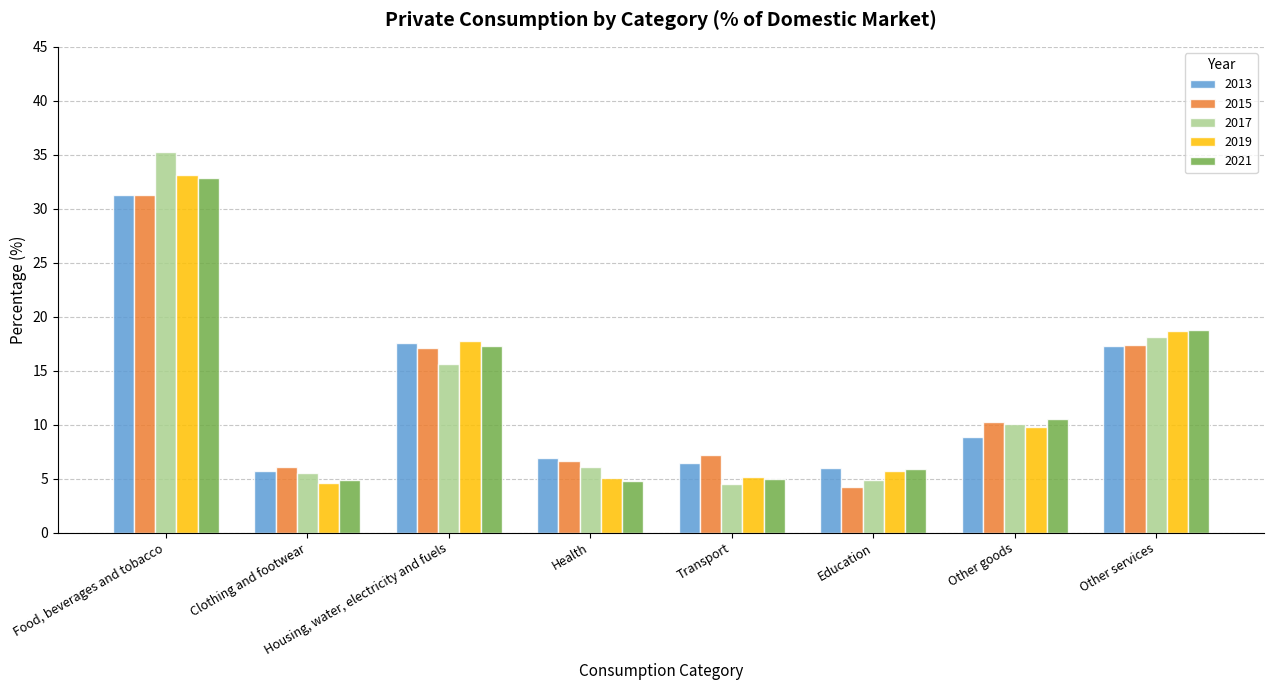

What is the difference between the 2015 values at Education and Other services?

13.2